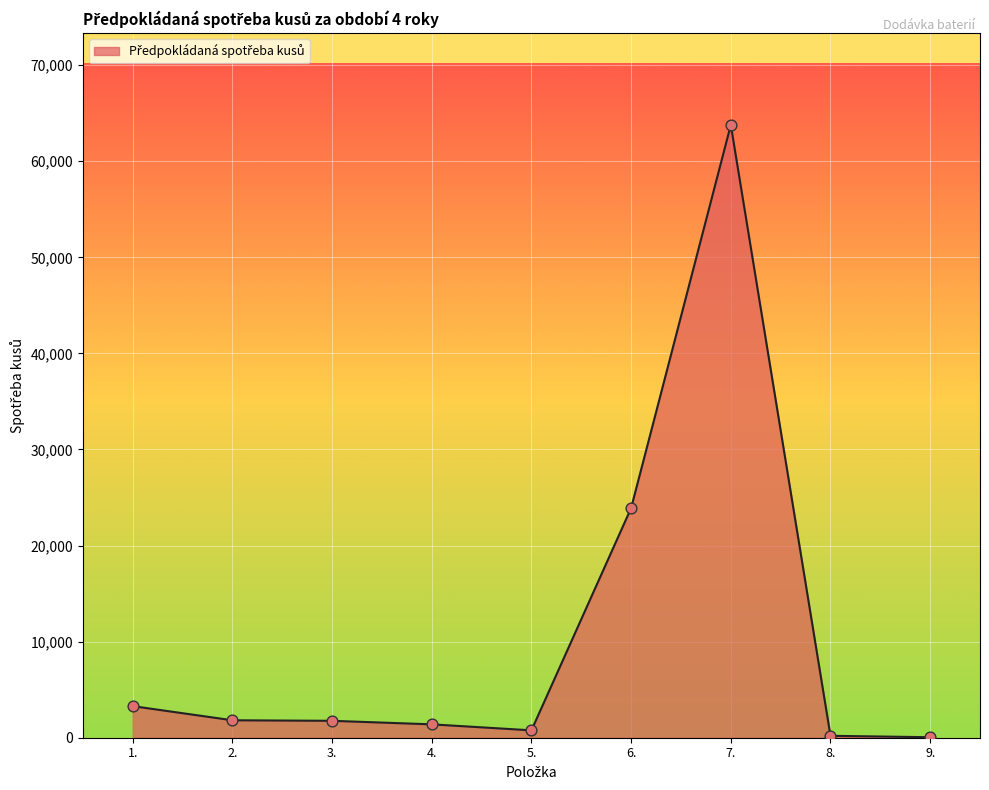

What is the ratio of the value at 2. to the value at 3.?

1.0